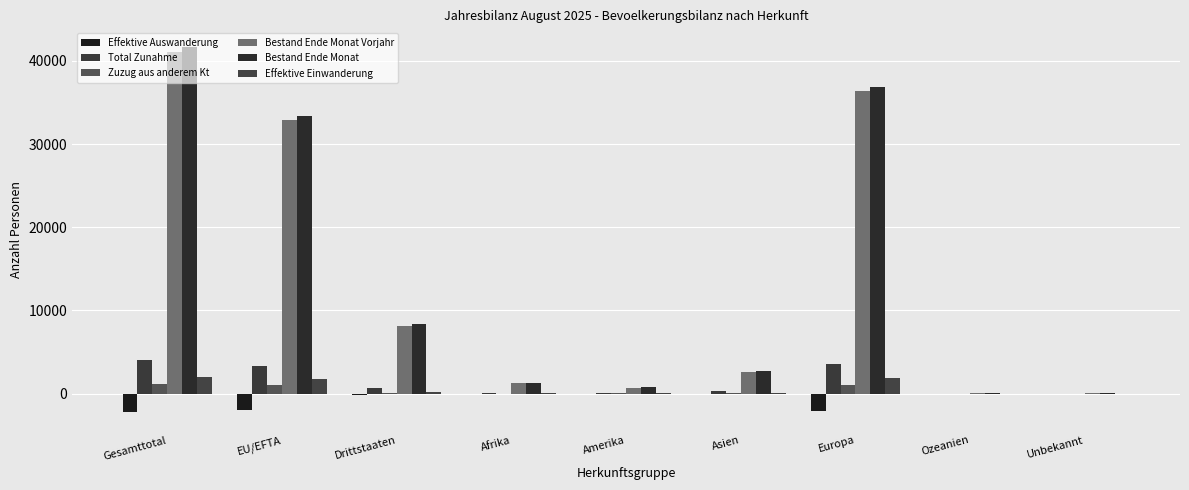

List the series in order of their peak value, highest first.

Bestand Ende Monat, Bestand Ende Monat Vorjahr, Total Zunahme, Effektive Einwanderung, Zuzug aus anderem Kt, Effektive Auswanderung